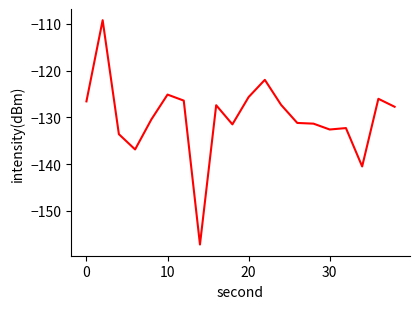

What is the average value?

-130.1